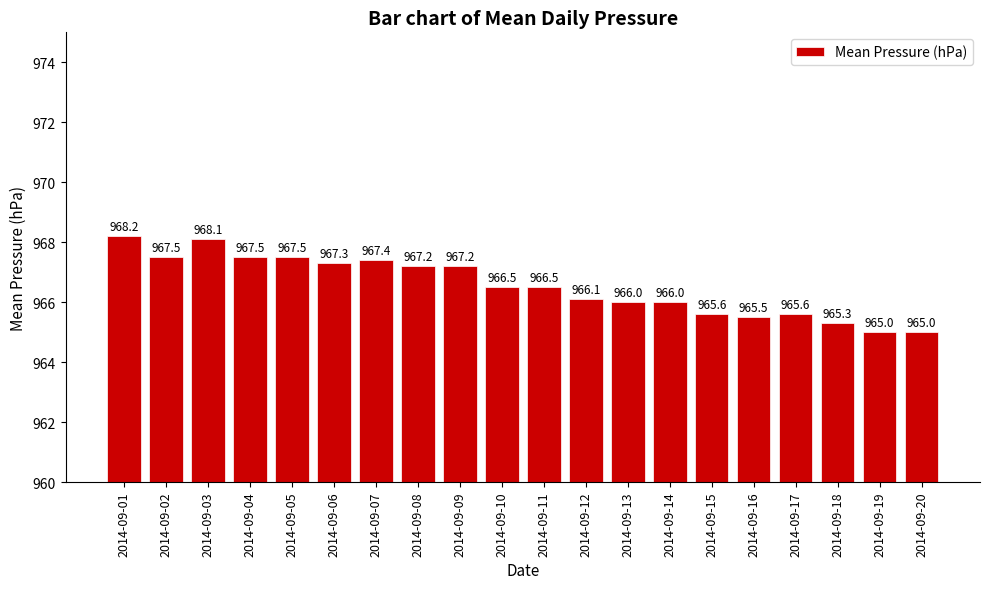

What is the difference between the values at 2014-09-19 and 2014-09-13?

1.0